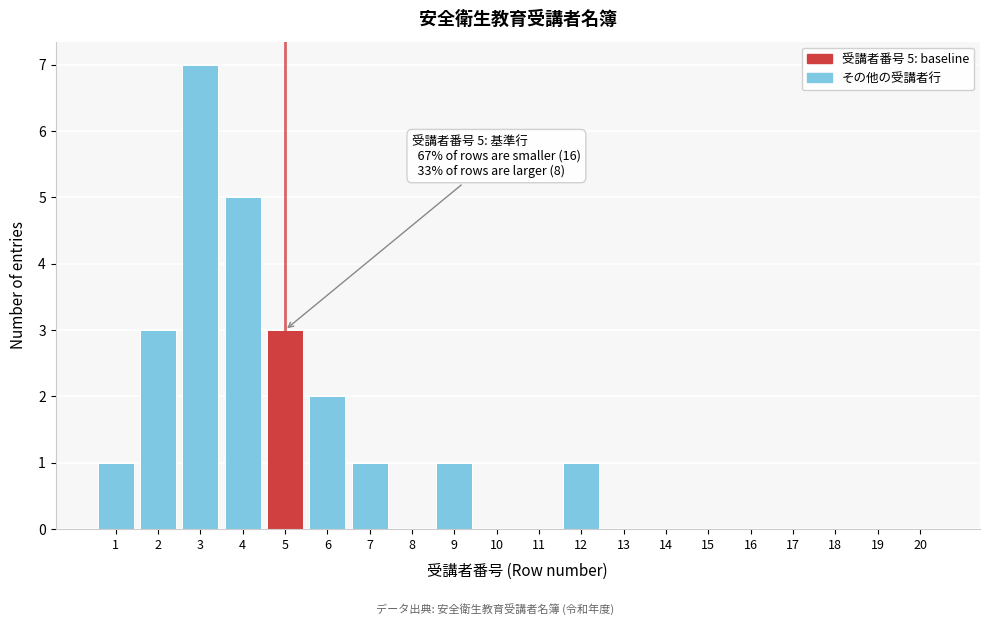

Reading left to right, list all the values displayed in this chart.

1=1	2=3	3=7	4=5	5=3	6=2	7=1	8=0	9=1	10=0	11=0	12=1	13=0	14=0	15=0	16=0	17=0	18=0	19=0	20=0